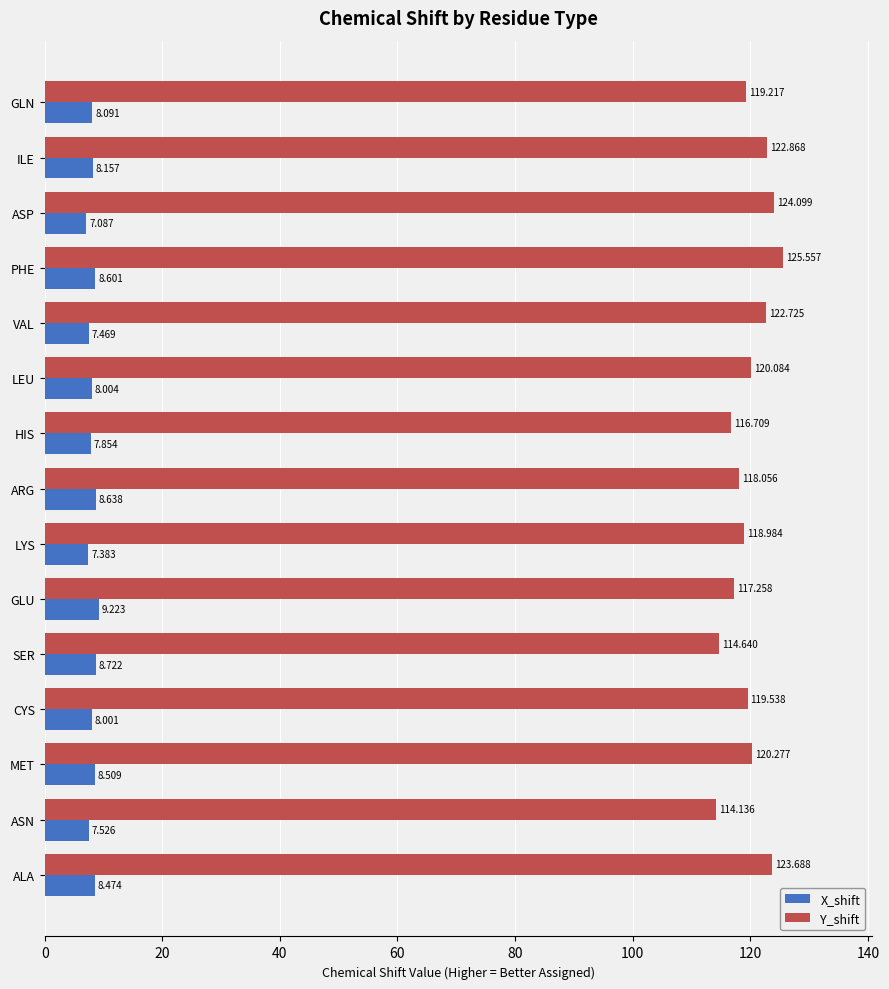

At which category does the chart reach its minimum across all series?

ASP